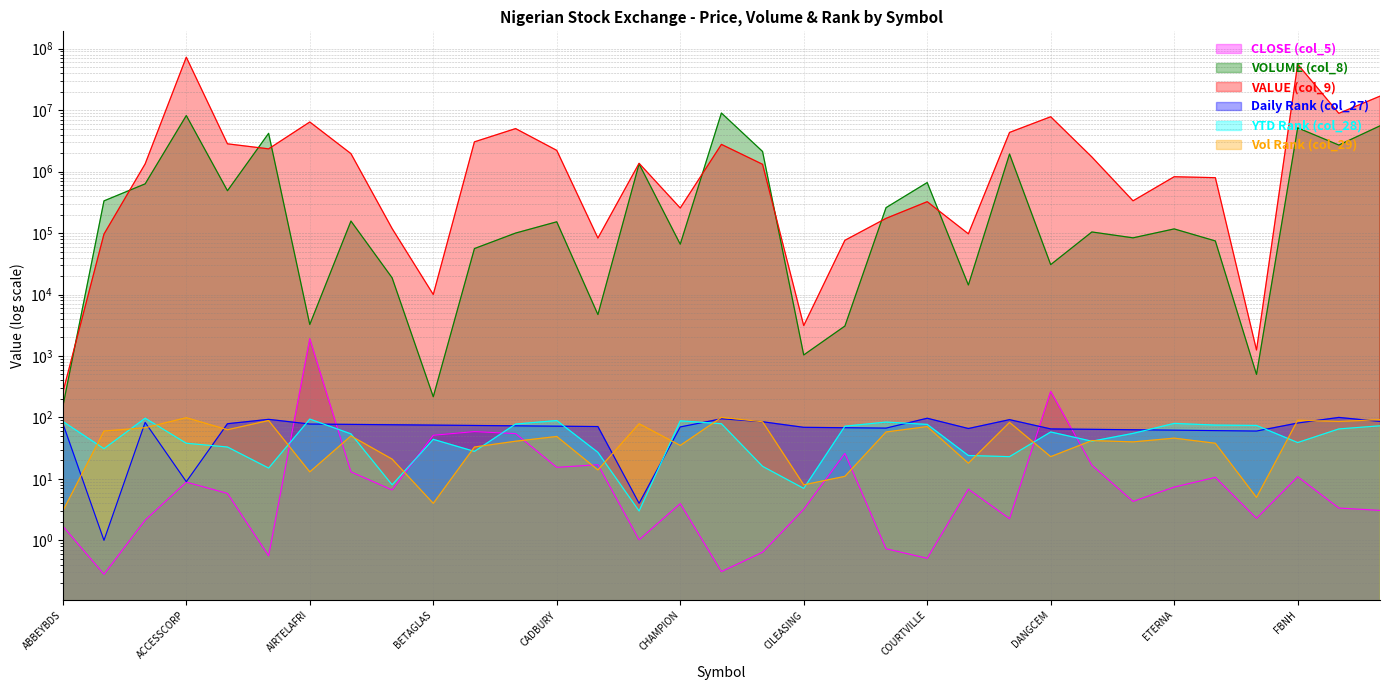

Is the value of Vol Rank (col_29) at CADBURY greater than the value of Daily Rank (col_27) at ELLAHLAKES?

No